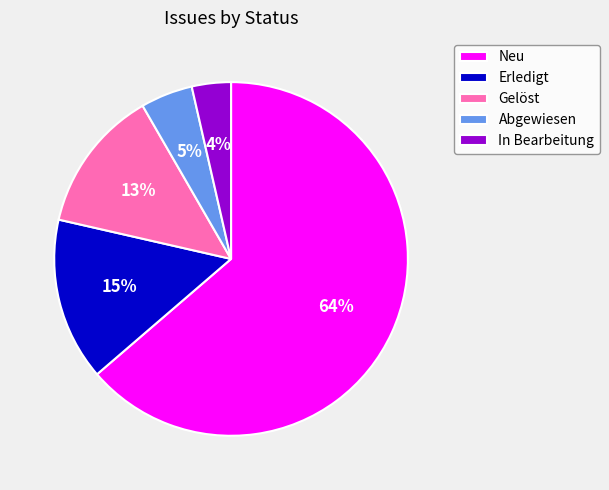

Which category has the biggest portion of the pie?

Neu